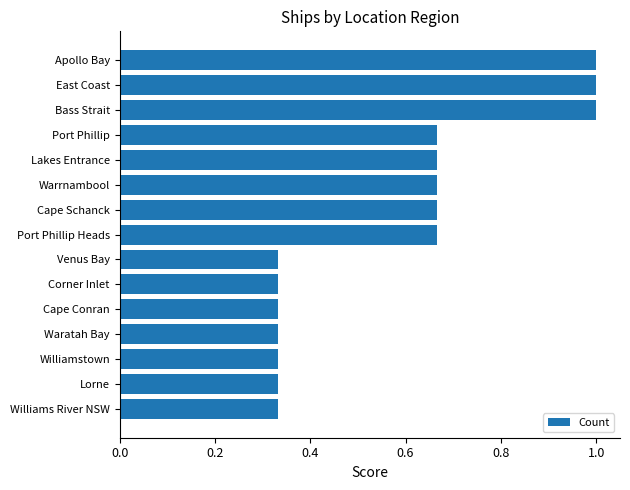

What is the change in value from Venus Bay to Warrnambool?

+0.3